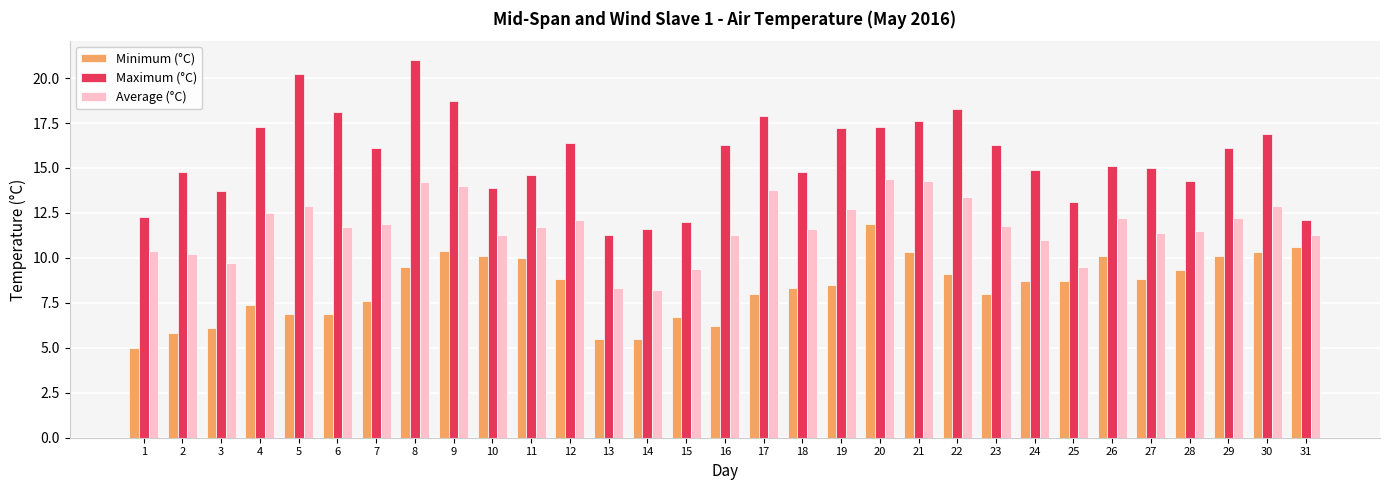

Which series has the largest total across all categories?

Maximum (°C)